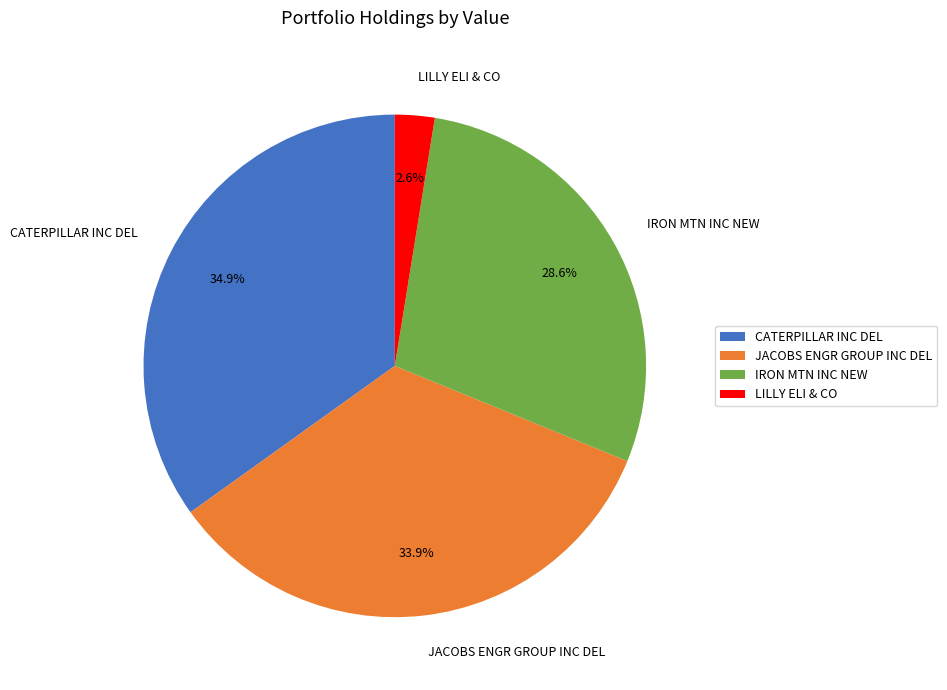

Is there any slice that represents more than half of the pie?

No